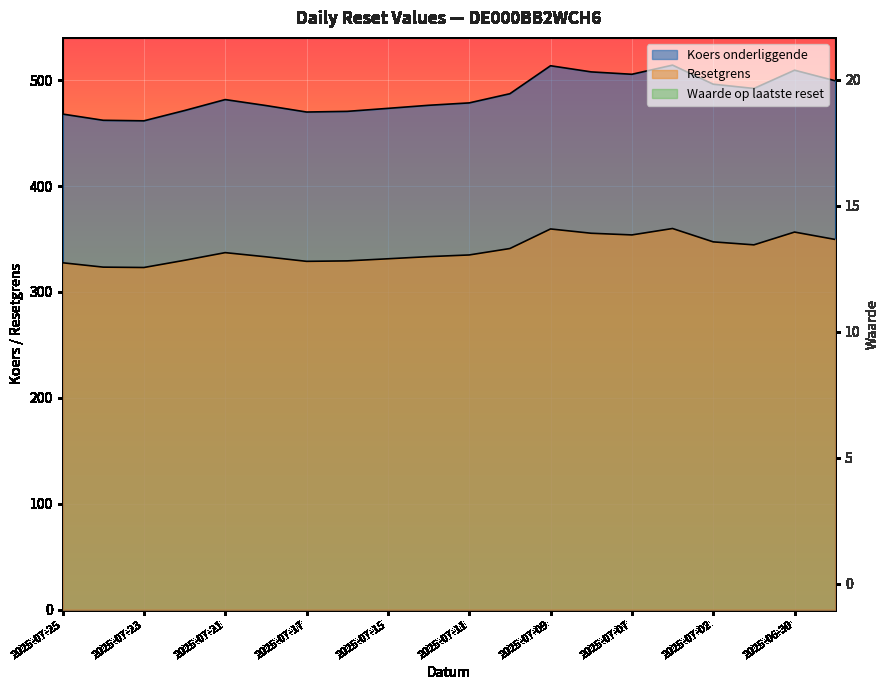

The Waarde op laatste reset series shows 33.9 at 2025-07-08. True or false?

False